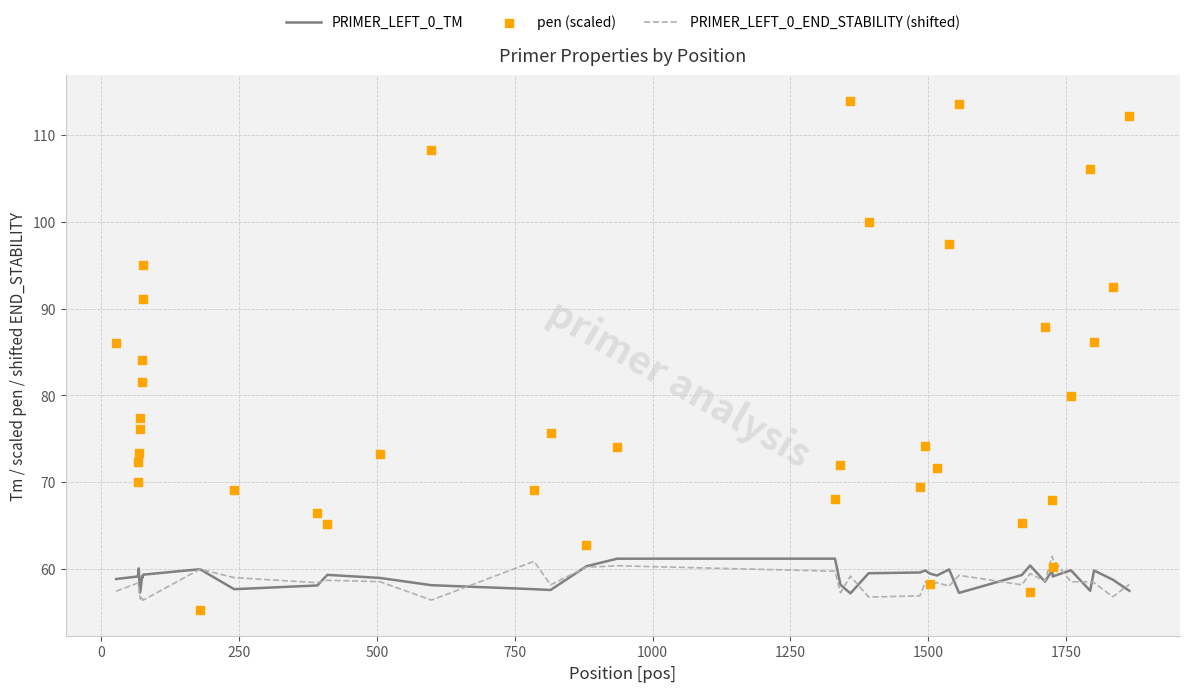

Which series contains the lowest Y value?

pen (scaled)